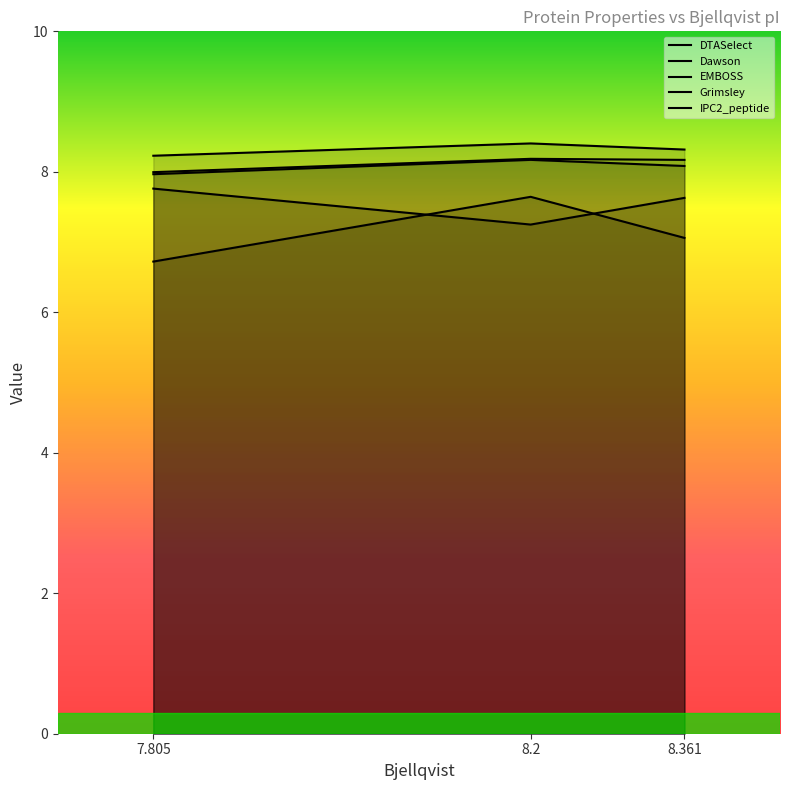

At which label is mass closest to 7?

8.2